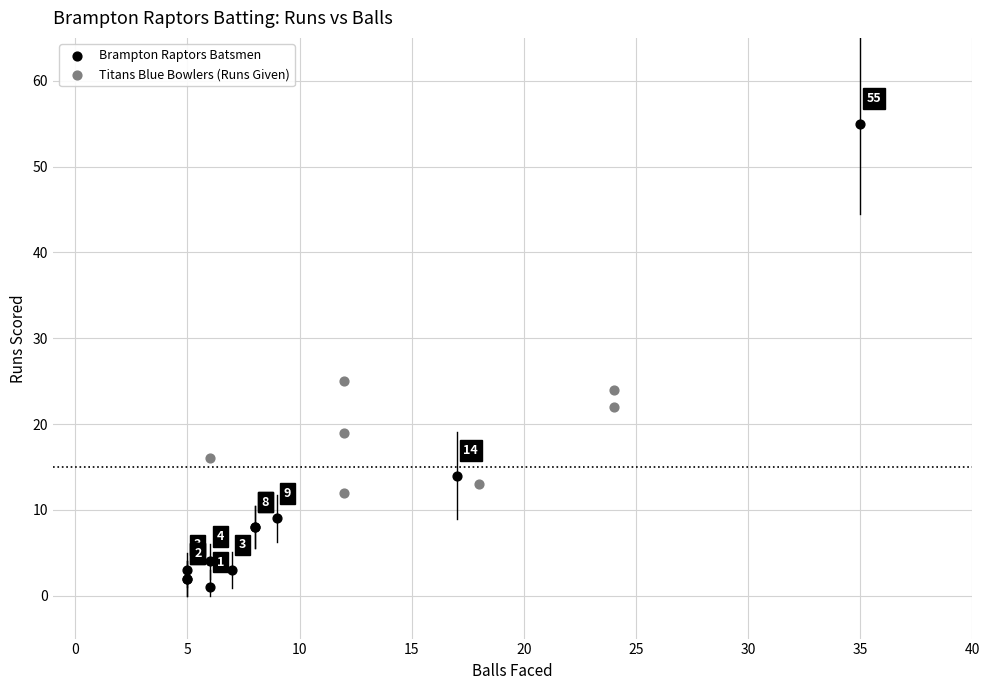

Which series reaches the minimum Y coordinate?

Brampton Raptors Batsmen